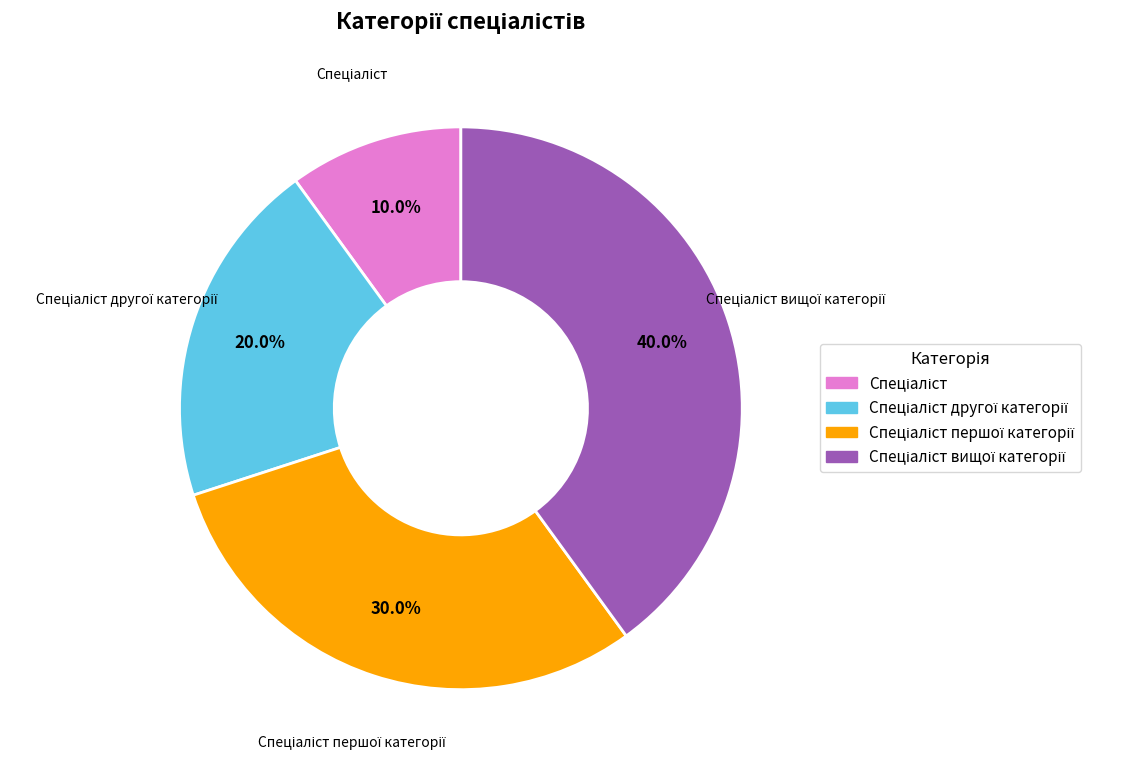

Is there any slice that represents more than half of the pie?

No